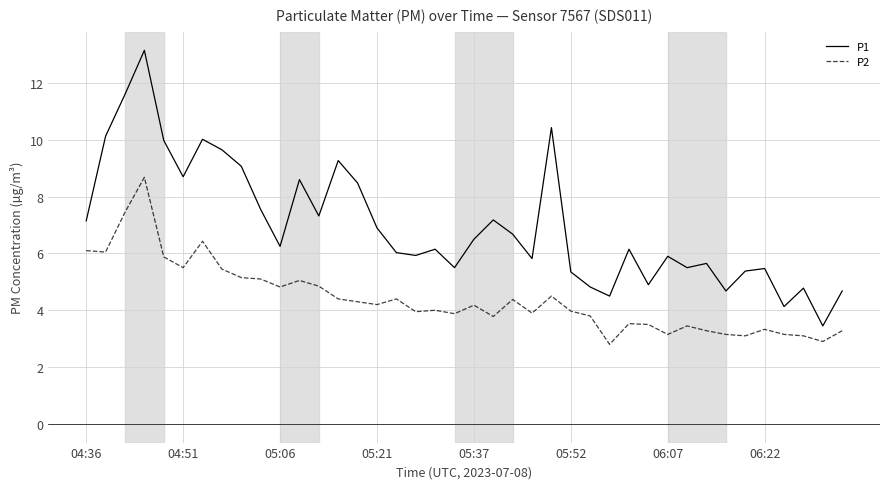

True or false: P2 and P1 cross at least once.

False